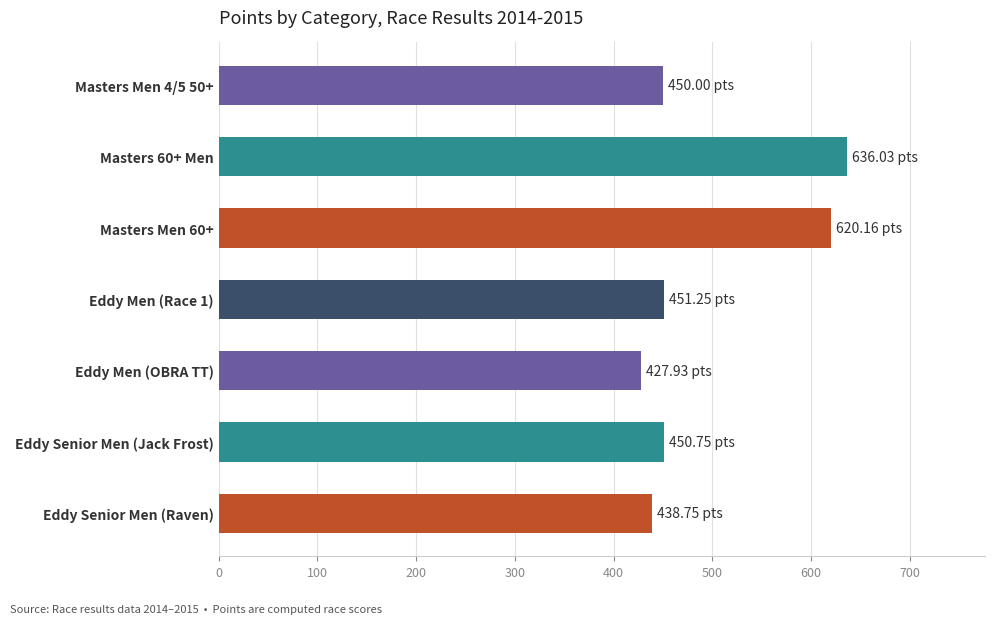

What is the difference between the maximum and second lowest values?

197.3